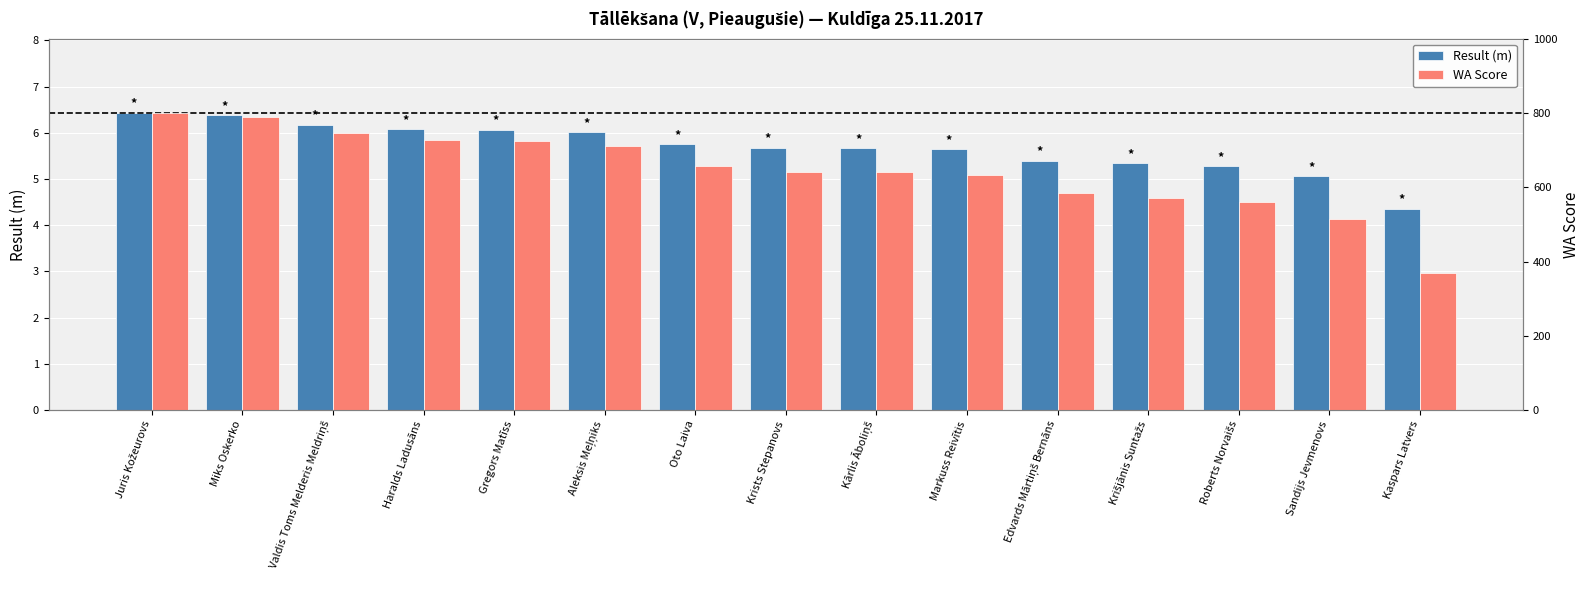

Is it true that Result (m) equals 5.7 at Krists Stepanovs?

True